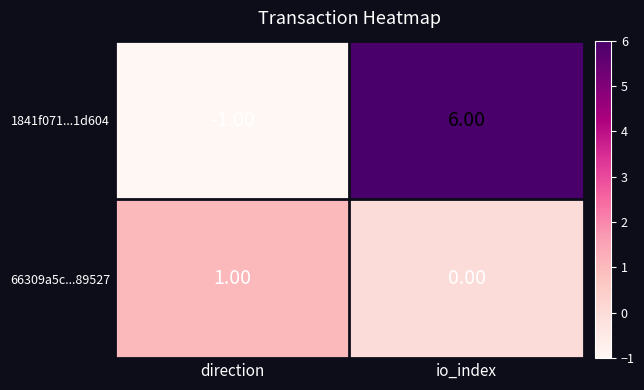

Which series has the largest total across all categories?

1841f071...1d604